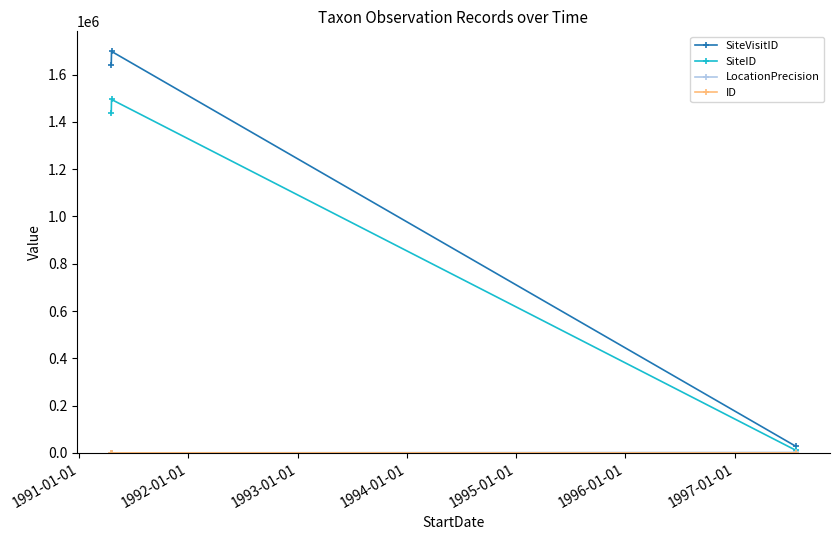

What is the maximum value shown in the chart?

1698180